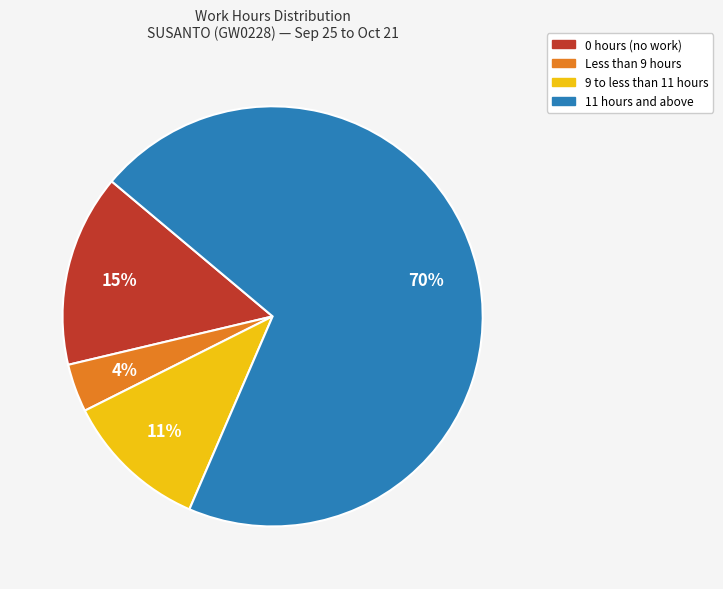

What is the largest slice in the pie chart?

11 hours and above